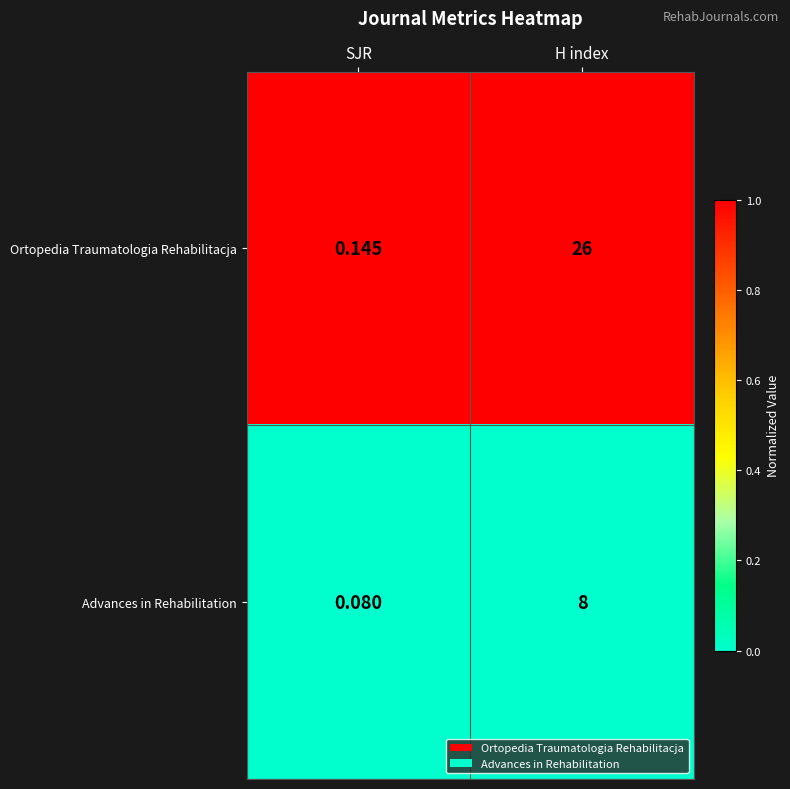

List the series in order of their overall mean, highest first.

Ortopedia Traumatologia Rehabilitacja, Advances in Rehabilitation